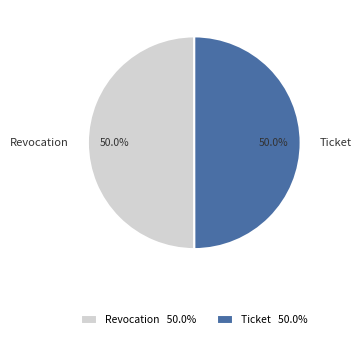

How many slices are in this pie chart?

2